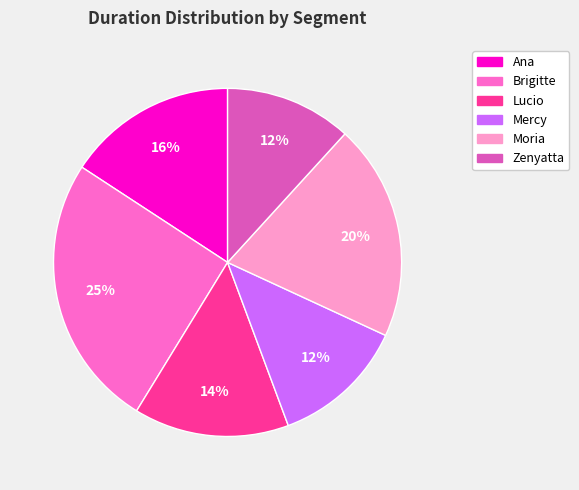

What is the largest slice in the pie chart?

Brigitte